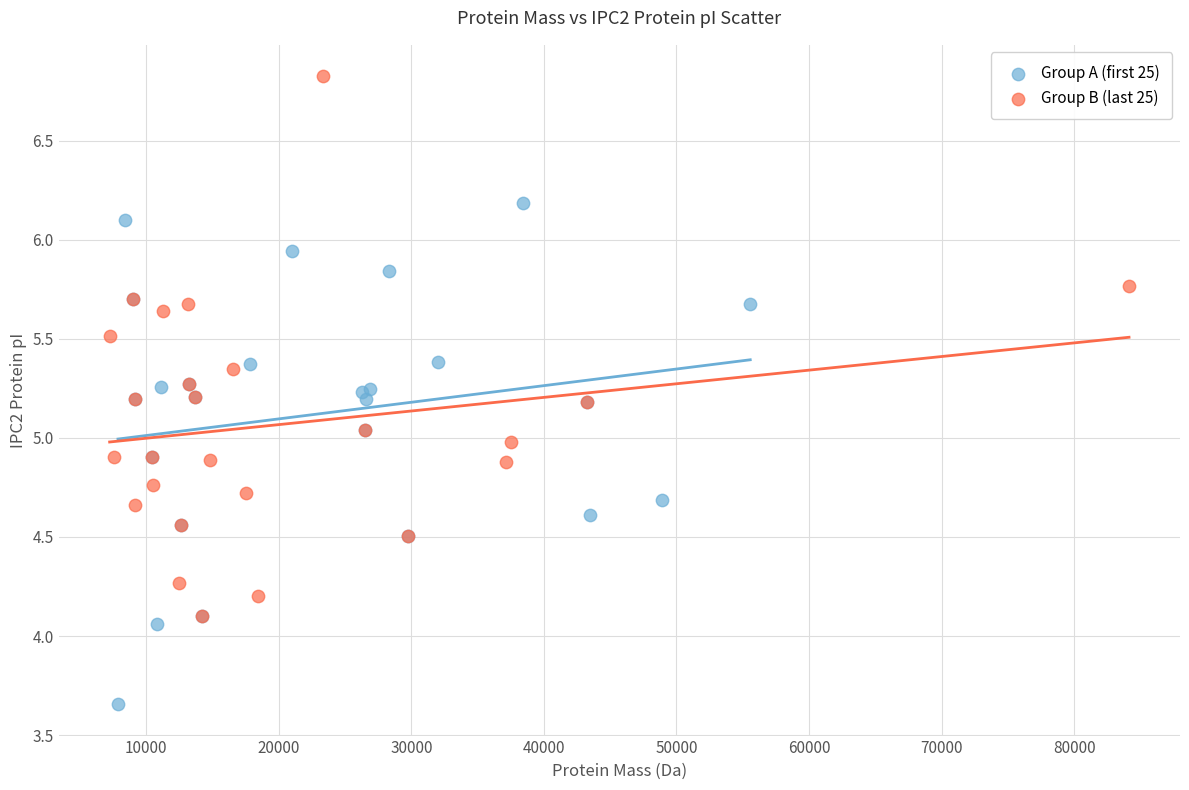

Which series has the largest Y range (max minus min)?

Group B (last 25)